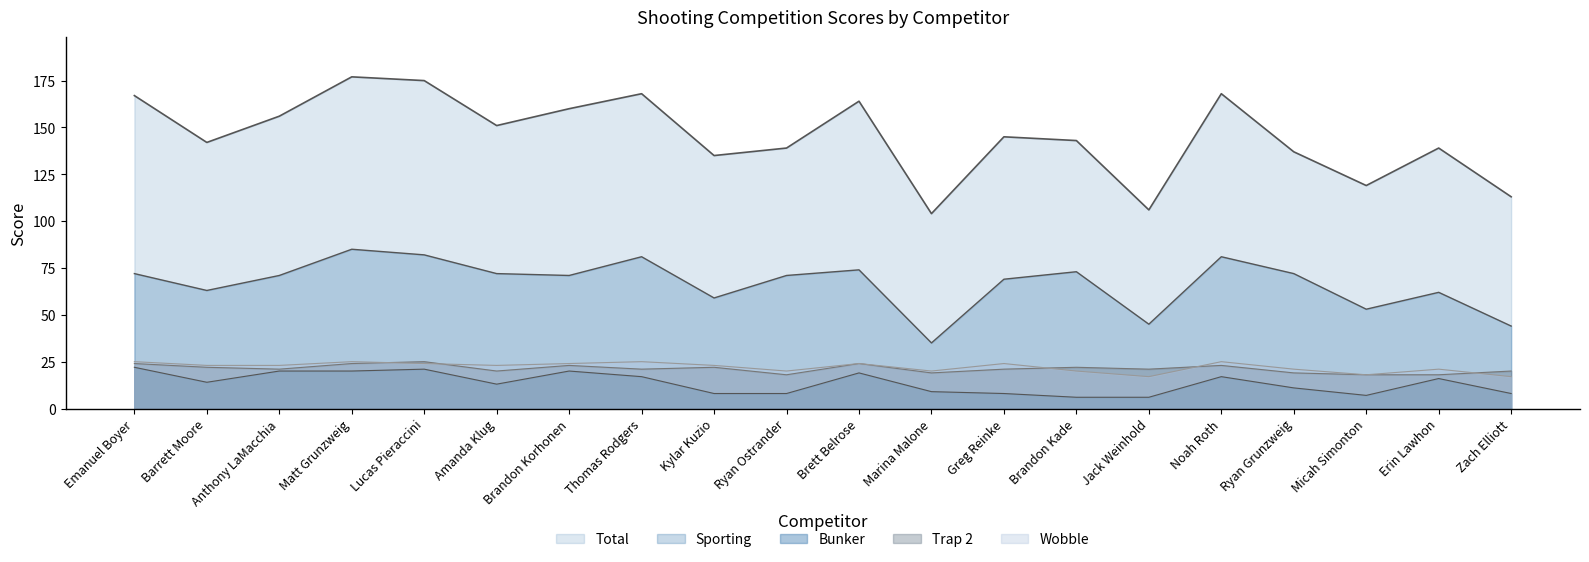

At which category does Bunker reach its first local peak?

Lucas Pieraccini